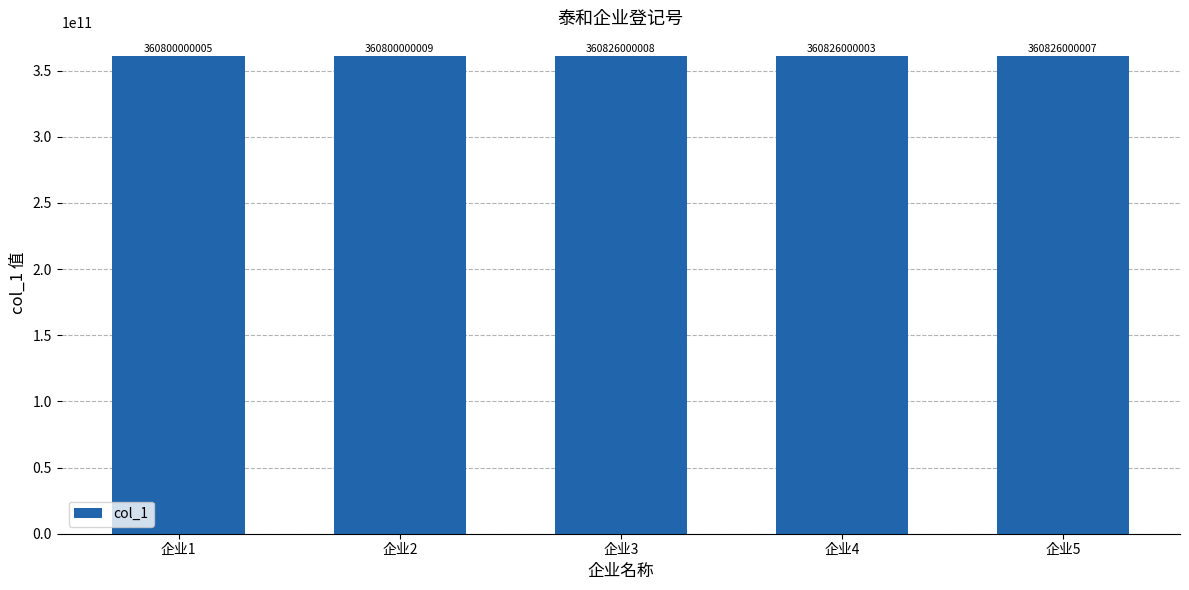

What is the difference between the maximum and minimum values?

26000003